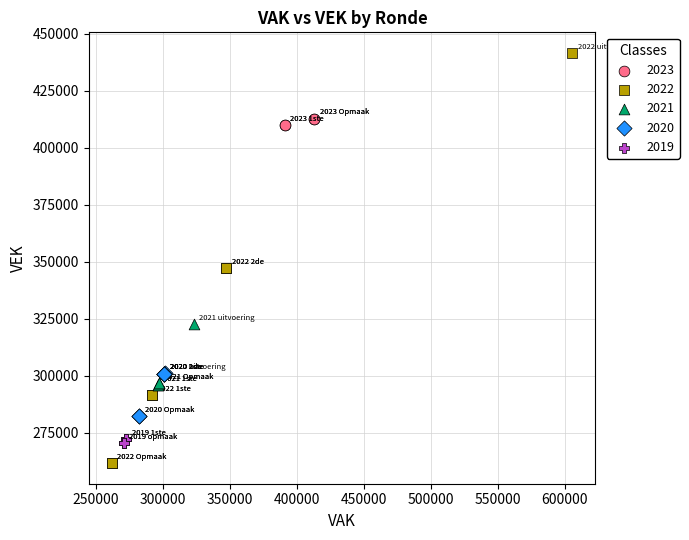

What are all the series names shown in the legend?

2023, 2022, 2021, 2020, 2019